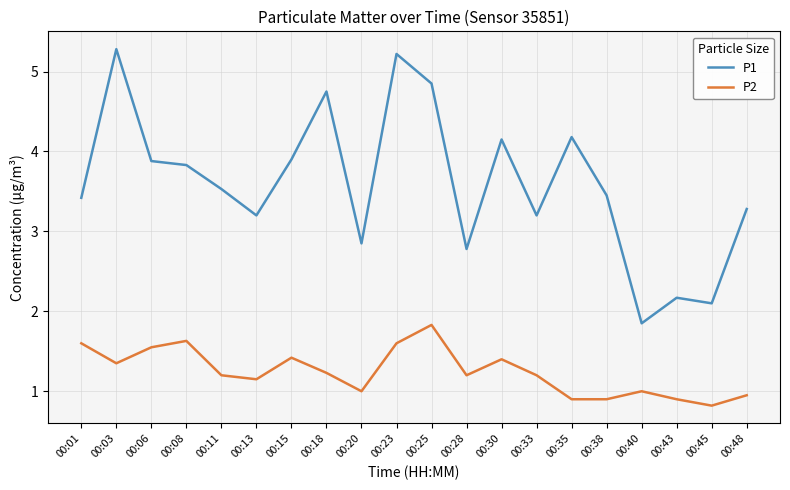

What is the average value of the P2 series?

1.2